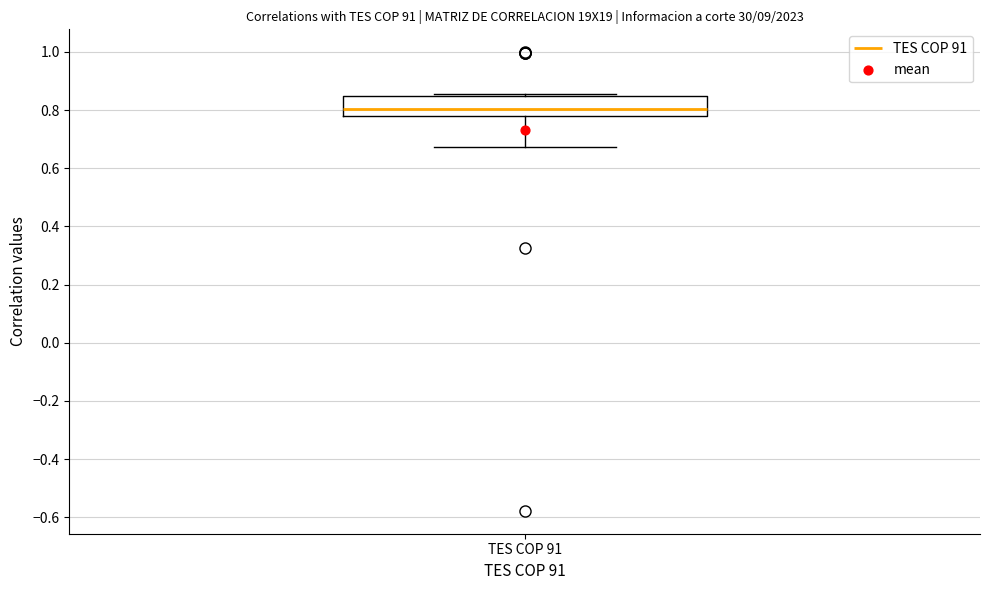

Read this box plot against the y-axis: the position of the median line, the range covered by the box, and the ends of both whiskers. The values are not printed on the chart, so give them approximately, as read against the axis.

median 0.80, box 0.78 to 0.84, whiskers 0.68 to 0.86